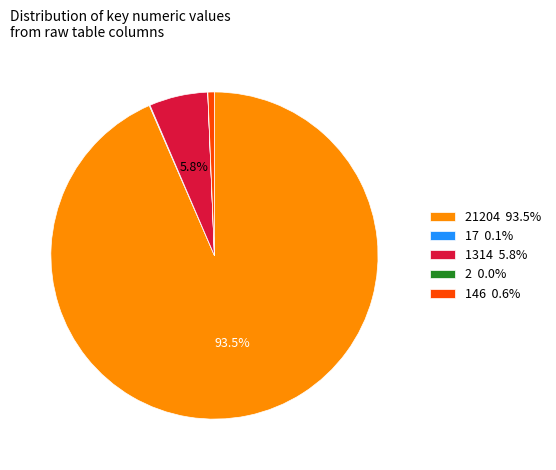

To the nearest percent, what is the average slice percentage?

20%